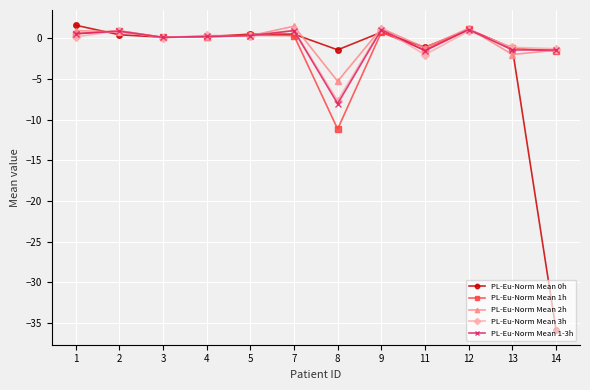

What is the difference between the PL-Eu-Norm Mean 2h values at 4 and 14?

1.6